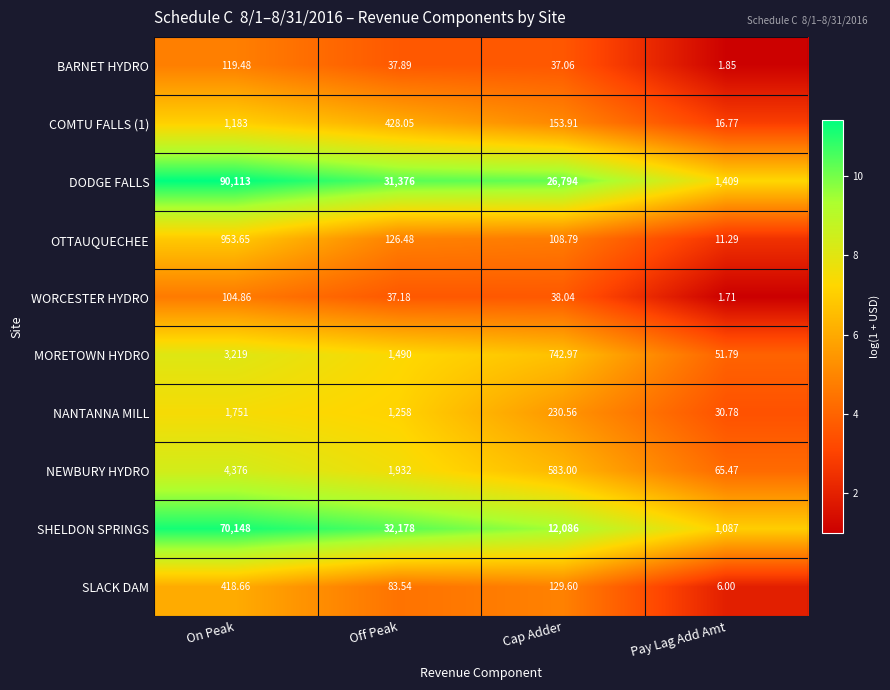

Which series has the largest total across all categories?

DODGE FALLS